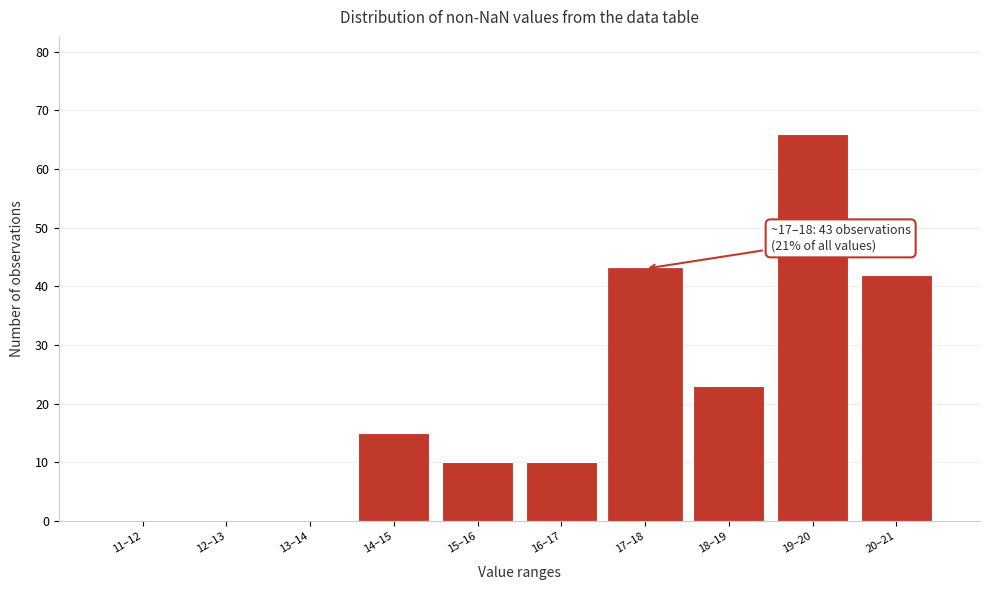

Reading left to right, list all the values displayed in this chart.

11–12=0	12–13=0	13–14=0	14–15=15	15–16=10	16–17=10	17–18=43	18–19=23	19–20=66	20–21=42